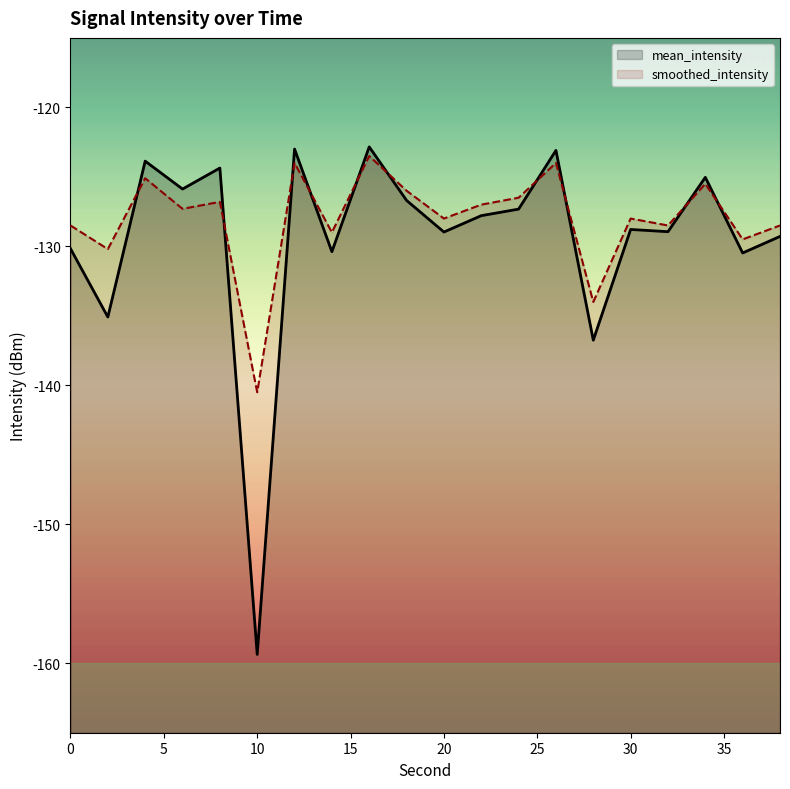

What is the value of the mean_intensity point at the 1st from the left?

-130.2